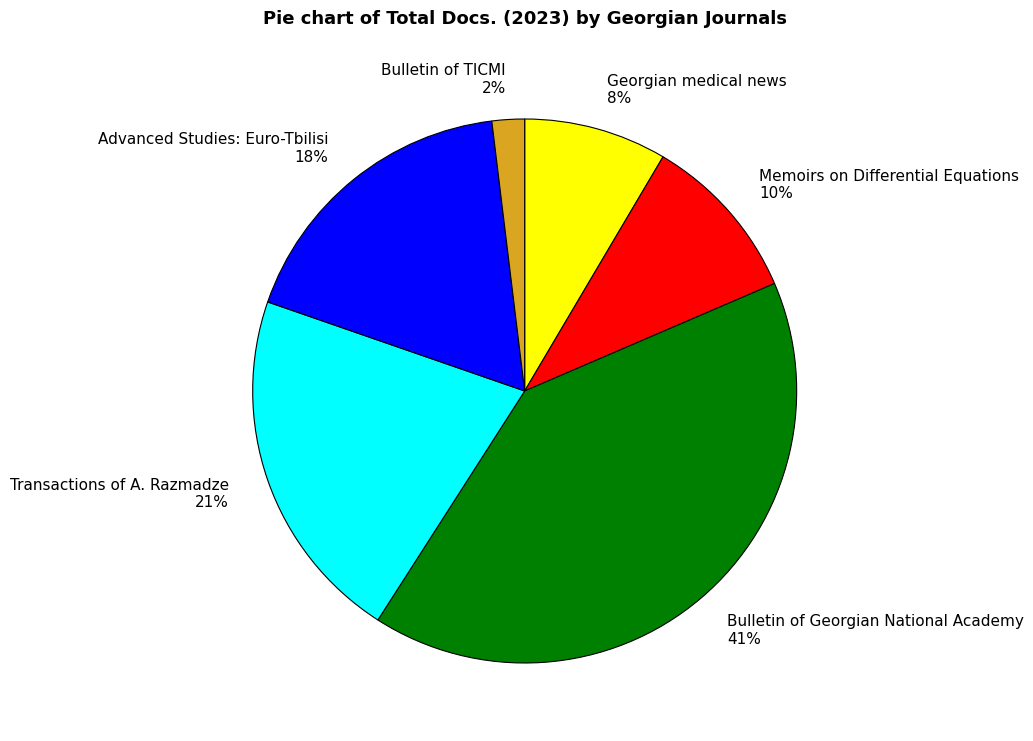

To the nearest percent, what is the difference between the Transactions of A. Razmadze and Advanced Studies: Euro-Tbilisi slice percentages?

3%